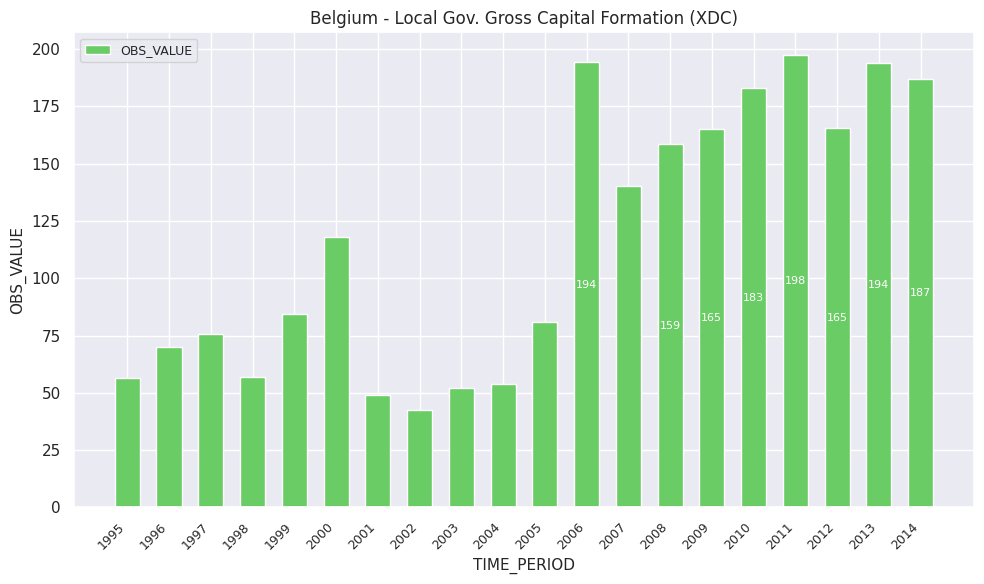

Approximately how many times larger is the value at 1999 compared to 2010?

0.5